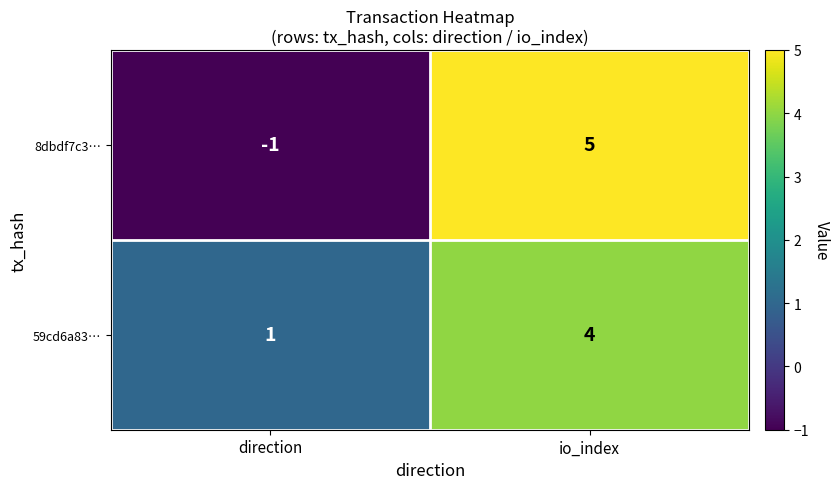

List the series in order of their overall mean, lowest first.

8dbdf7c3…, 59cd6a83…